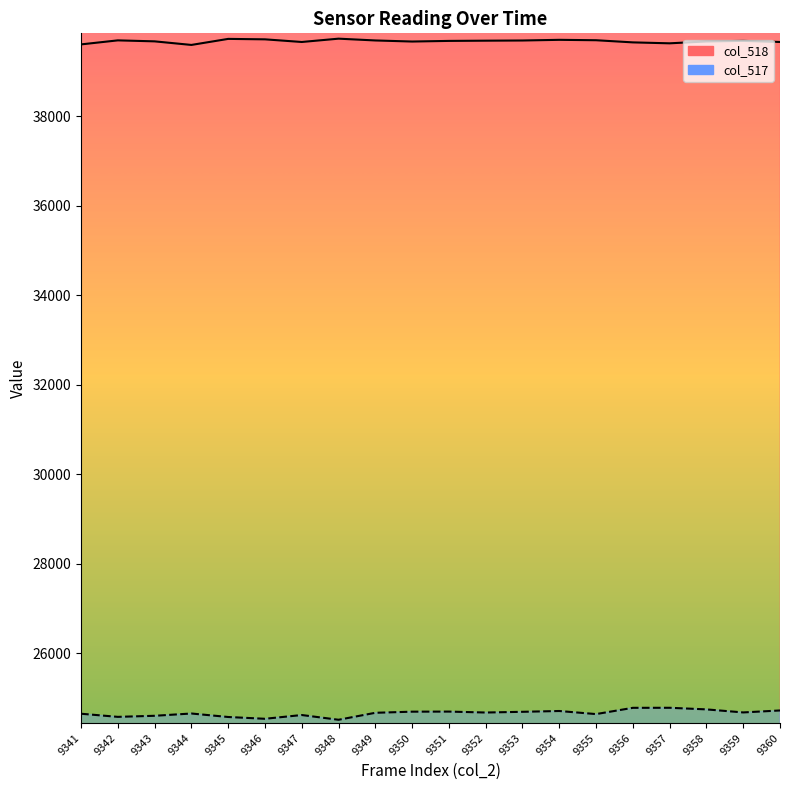

At 9352, list the series in order from smallest to largest.

col_517 line, col_518 line